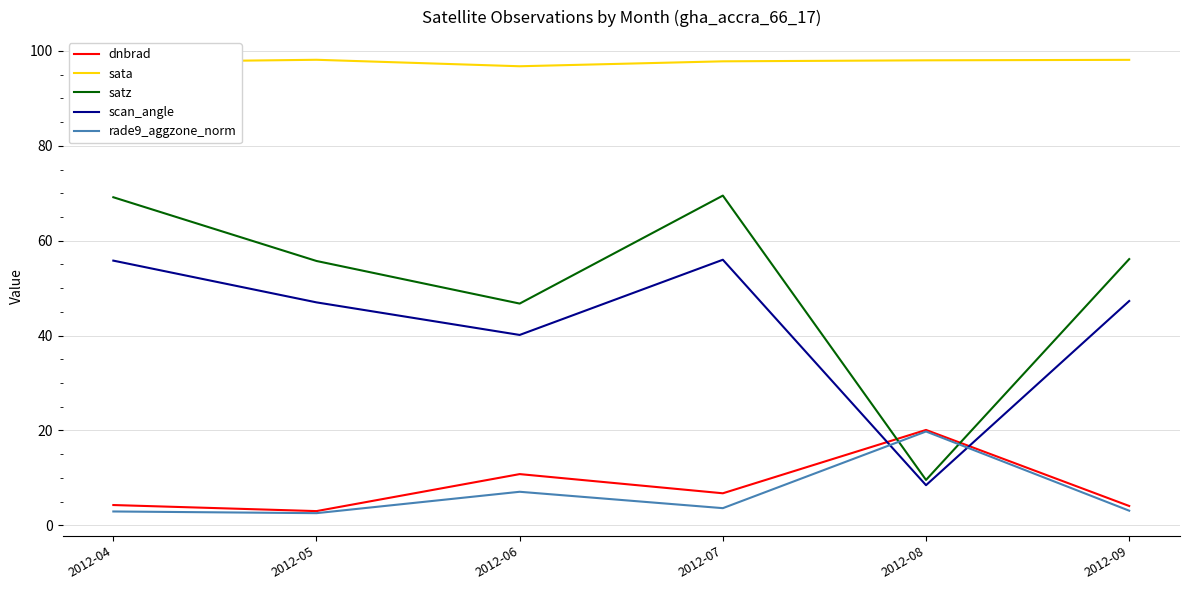

What is the difference between the dnbrad values at 2012-04 and 2012-07?

2.5